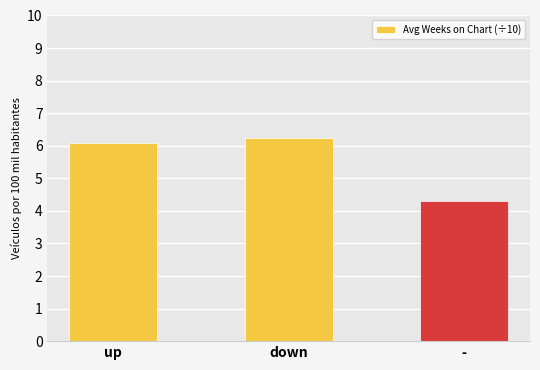

What is the label of the 3rd bar from the right?

up